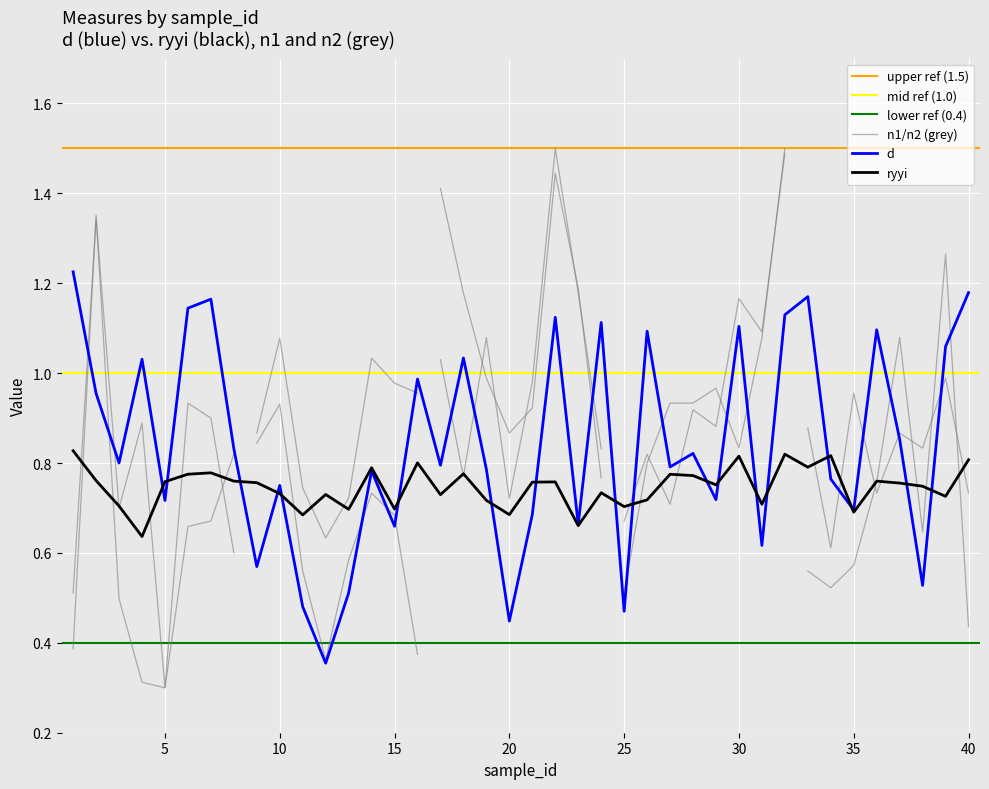

What is the value of the d point at the 18th from the left?

1.0